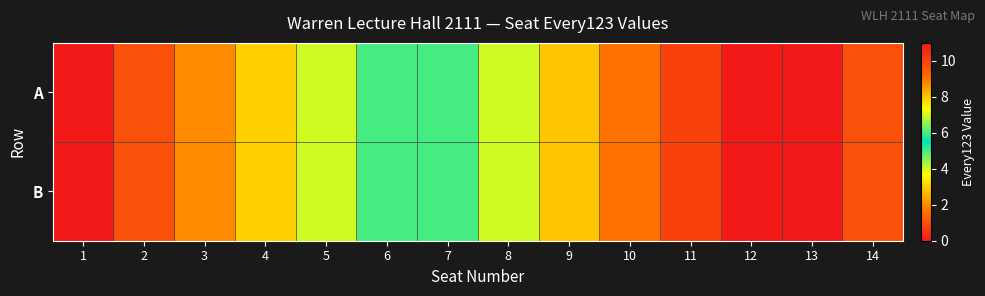

Which series has the largest total across all categories?

A